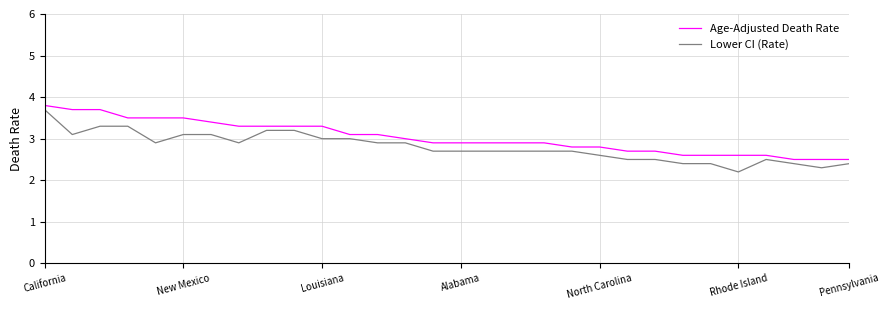

Does the chart display data point markers on the line(s)?

No